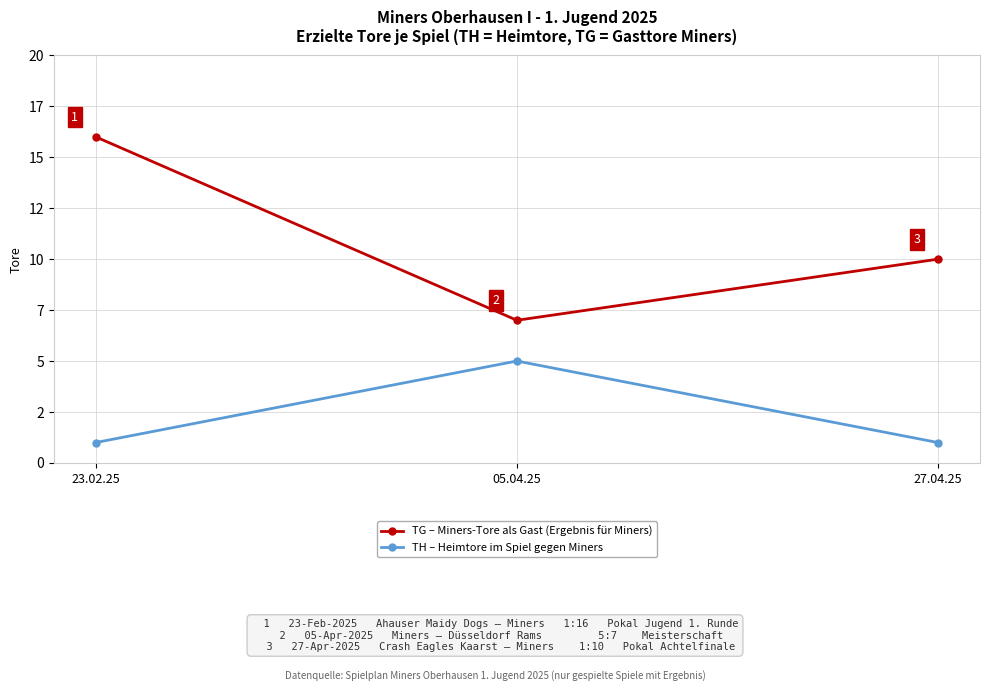

The TG – Miners-Tore als Gast (Ergebnis für Miners) series shows 6 at 27.04.25. True or false?

False